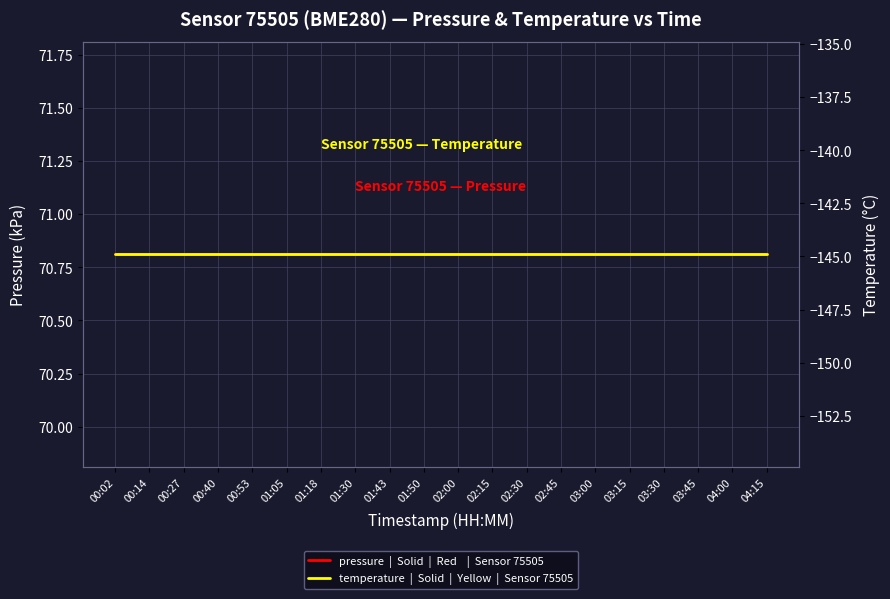

What is the average value of the temperature series?

-144.9